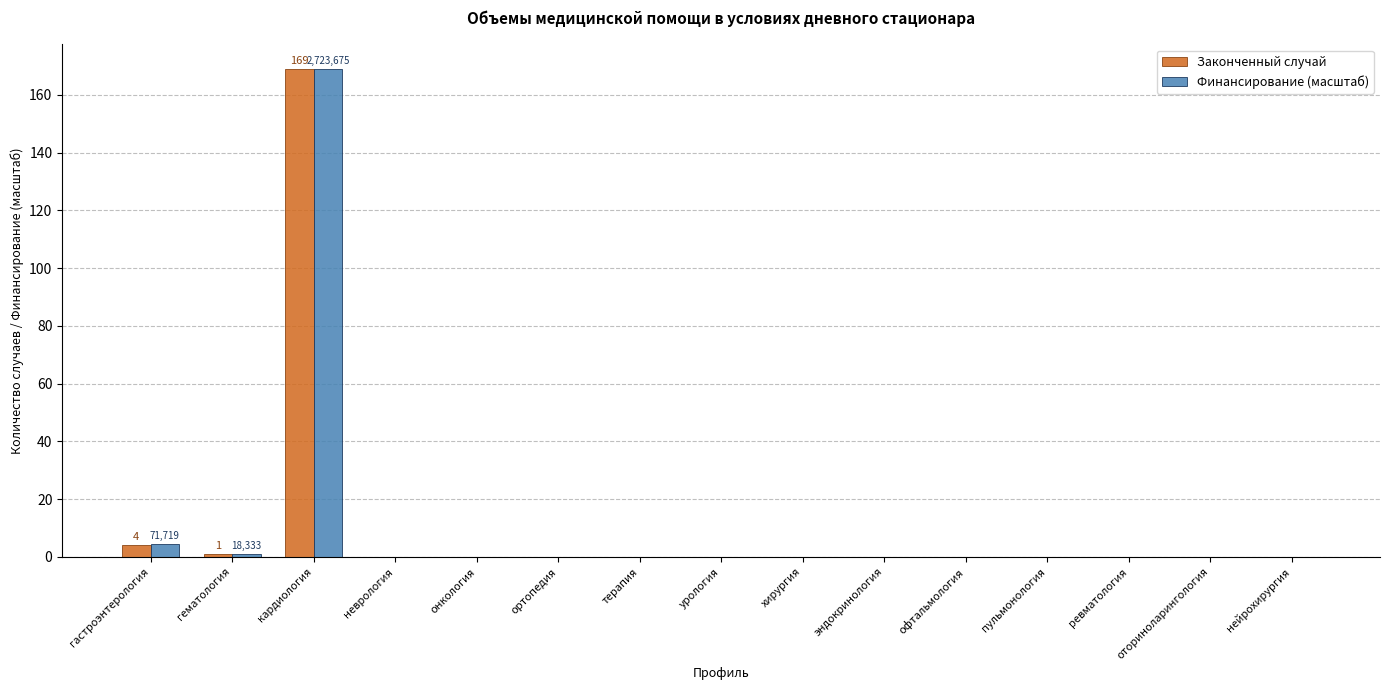

True or false: Финансирование (масштаб) has a value of 83.0 at терапия.

False